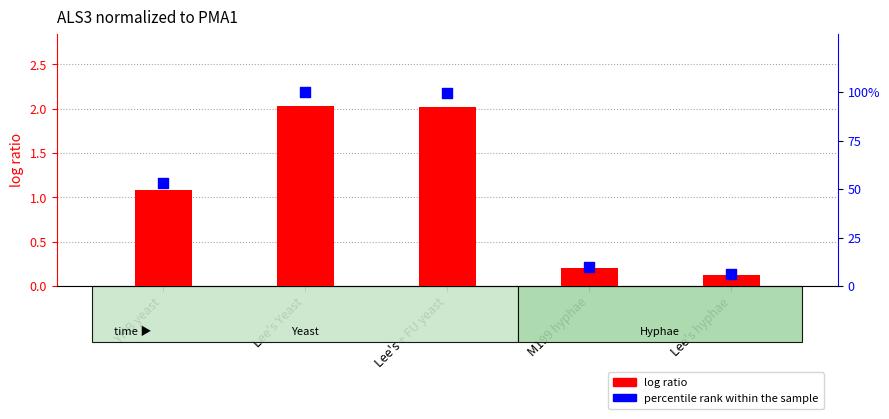

Which series has the largest total across all categories?

percentile rank within the sample